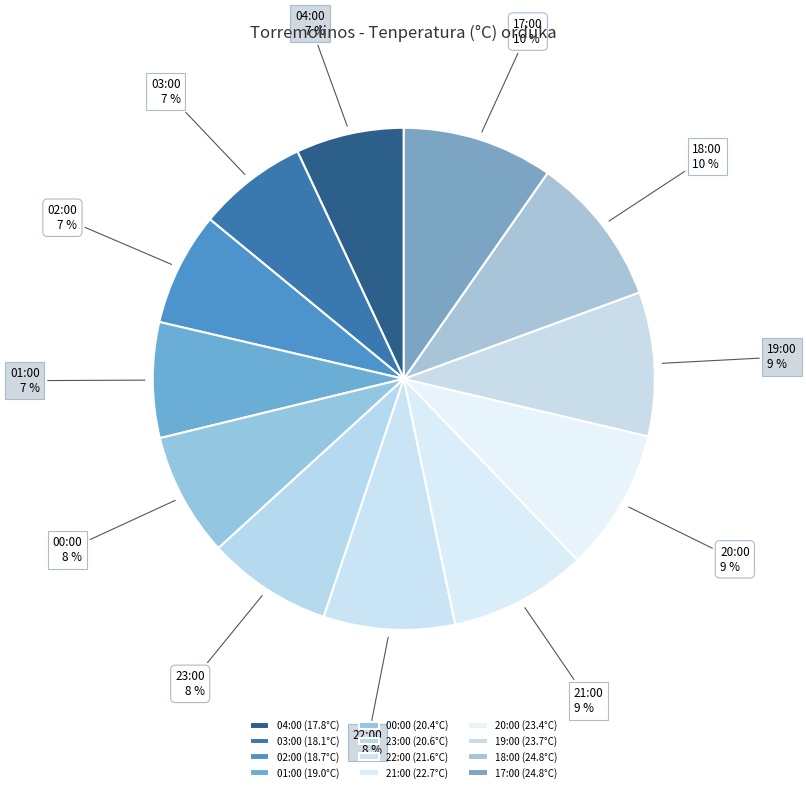

Is the sum of 00:00 (20.4°C) and 18:00 (24.8°C) greater than half?

No